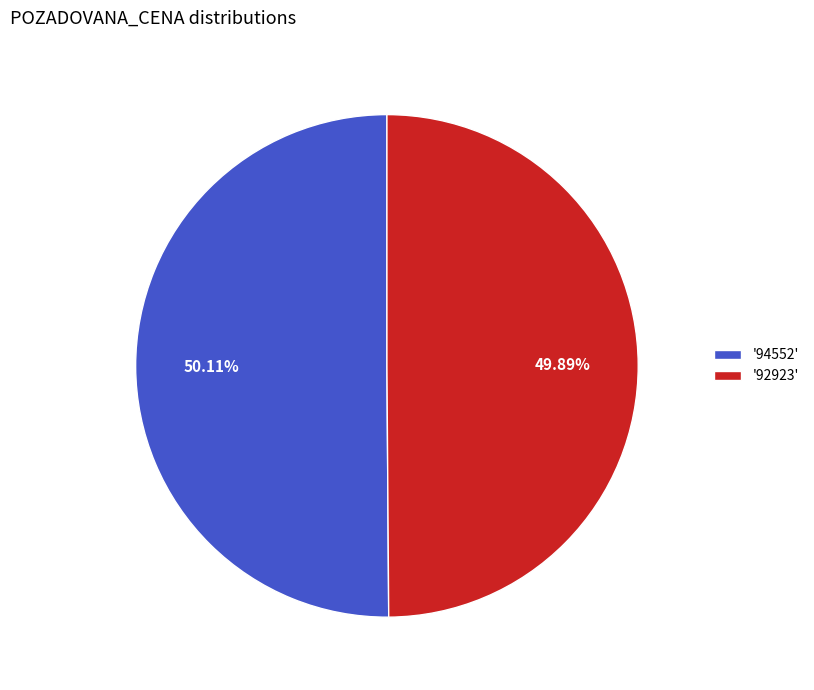

Is there a majority slice in this chart?

Yes